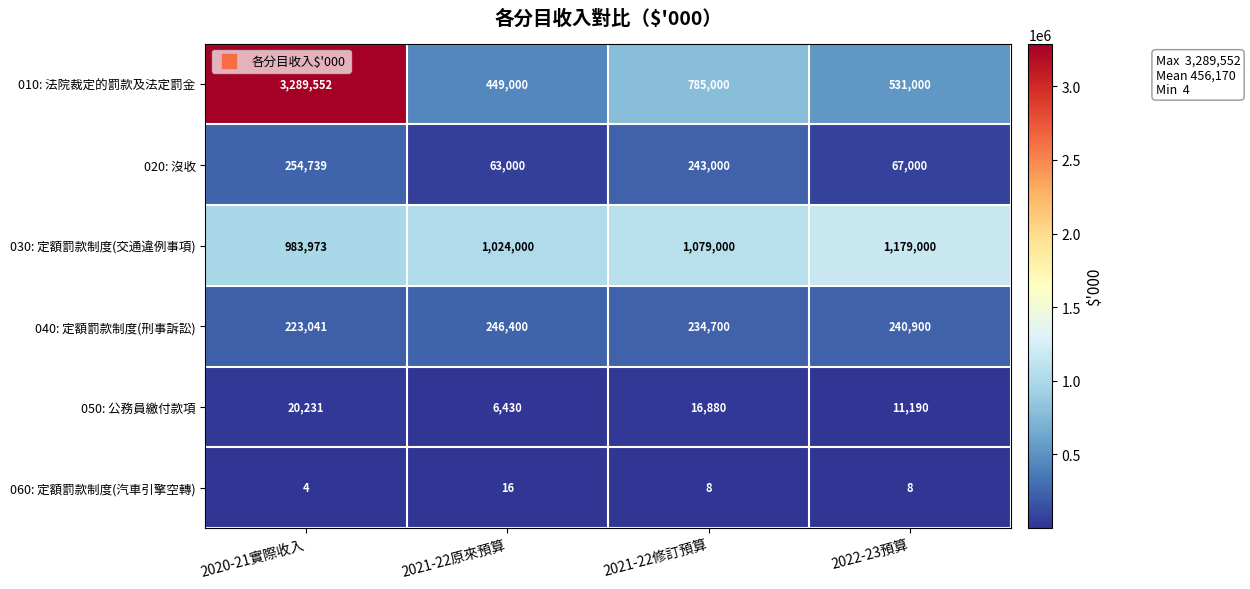

How many series are shown in this chart?

6